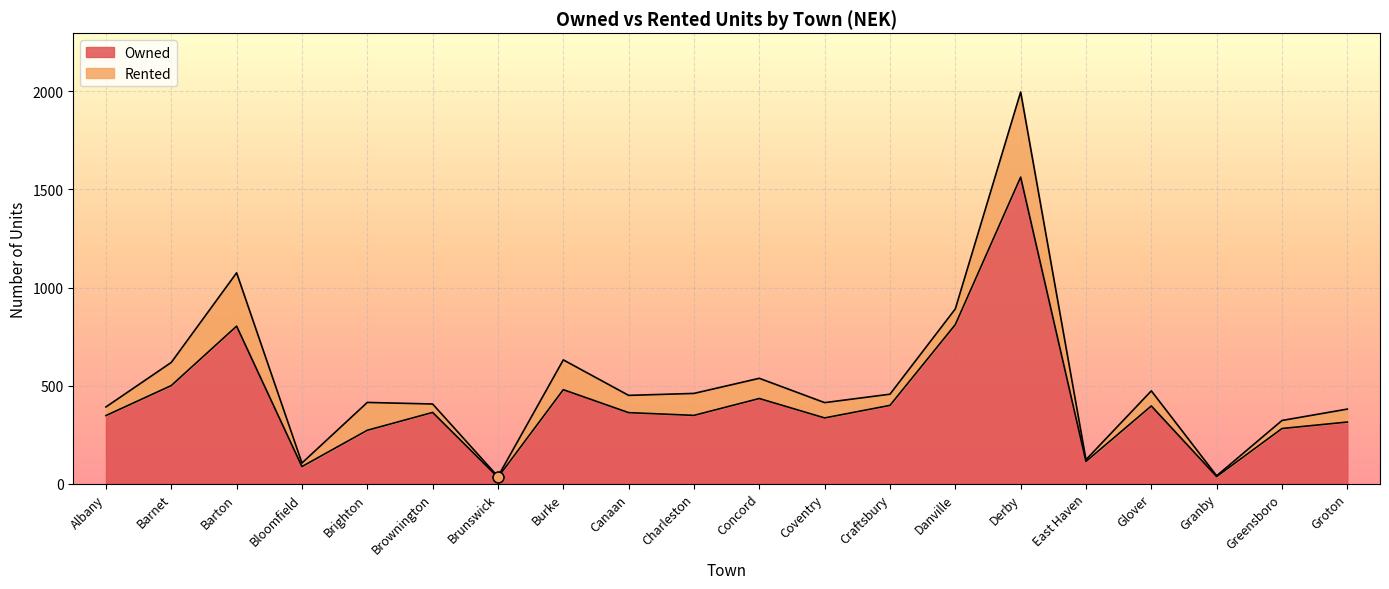

Which has a higher value, Brunswick or Concord?

Concord